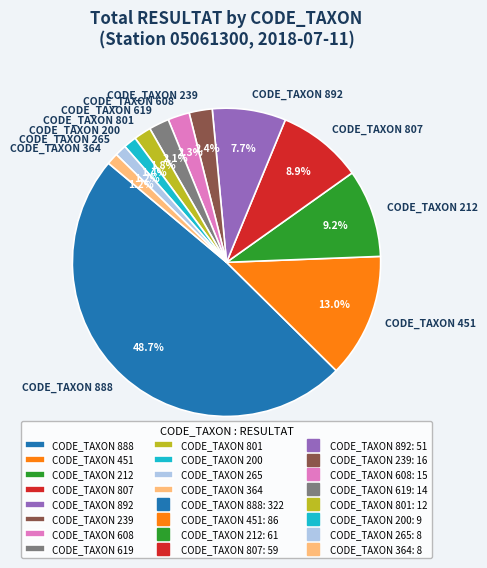

Between CODE_TAXON 364 and CODE_TAXON 619, which is larger?

CODE_TAXON 619